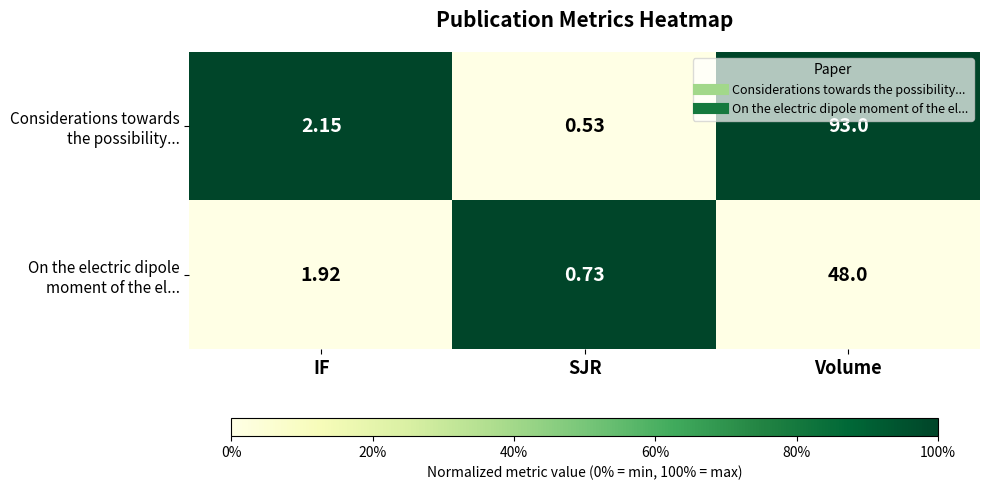

At which category does the chart reach its peak across all series?

Volume